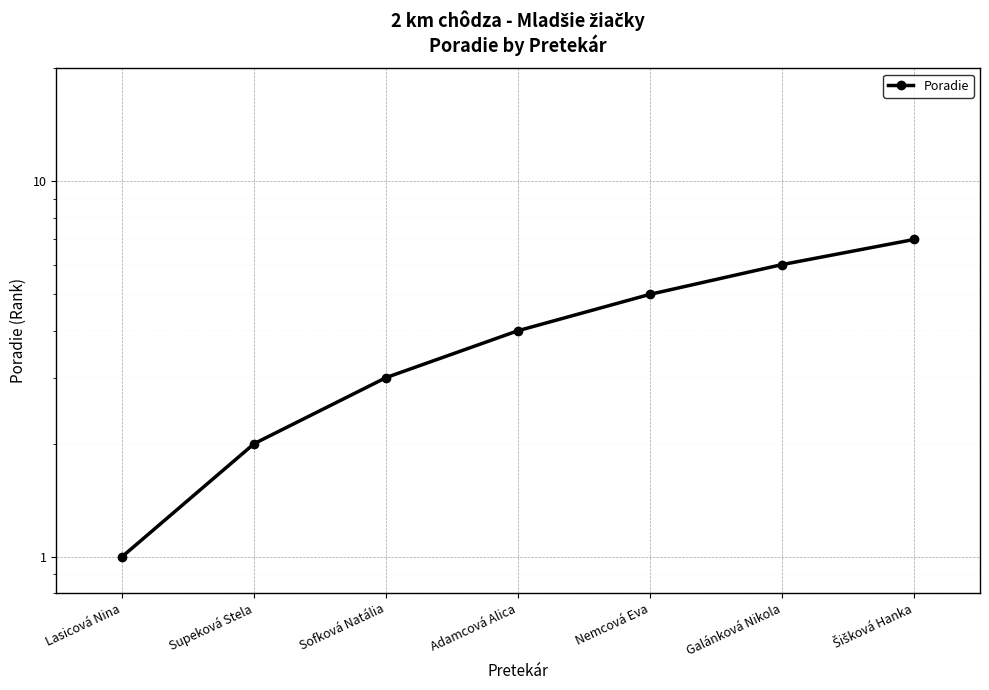

Rank the categories by value from highest to lowest.

Šišková Hanka, Galánková Nikola, Nemcová Eva, Adamcová Alica, Sofková Natália, Supeková Stela, Lasicová Nina